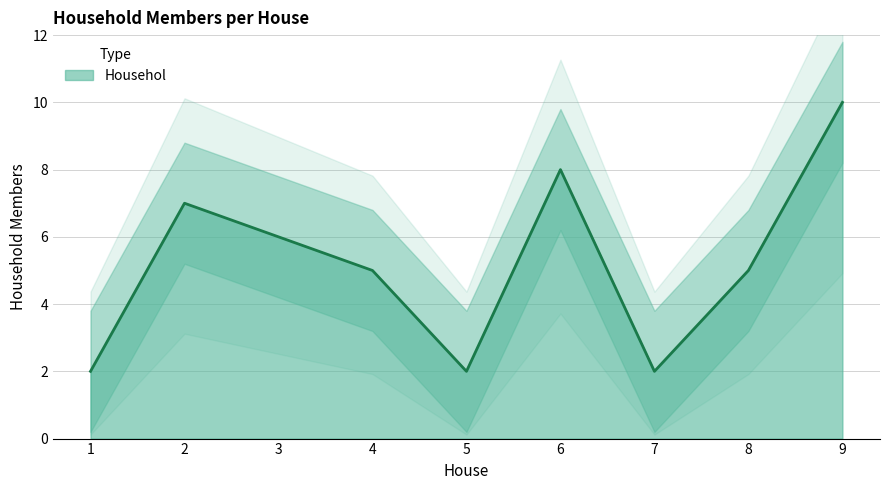

Reading right to left, transcribe all the data shown in this chart.

9=10	8=5	7=2	6=8	5=2	4=5	3=6	2=7	1=2